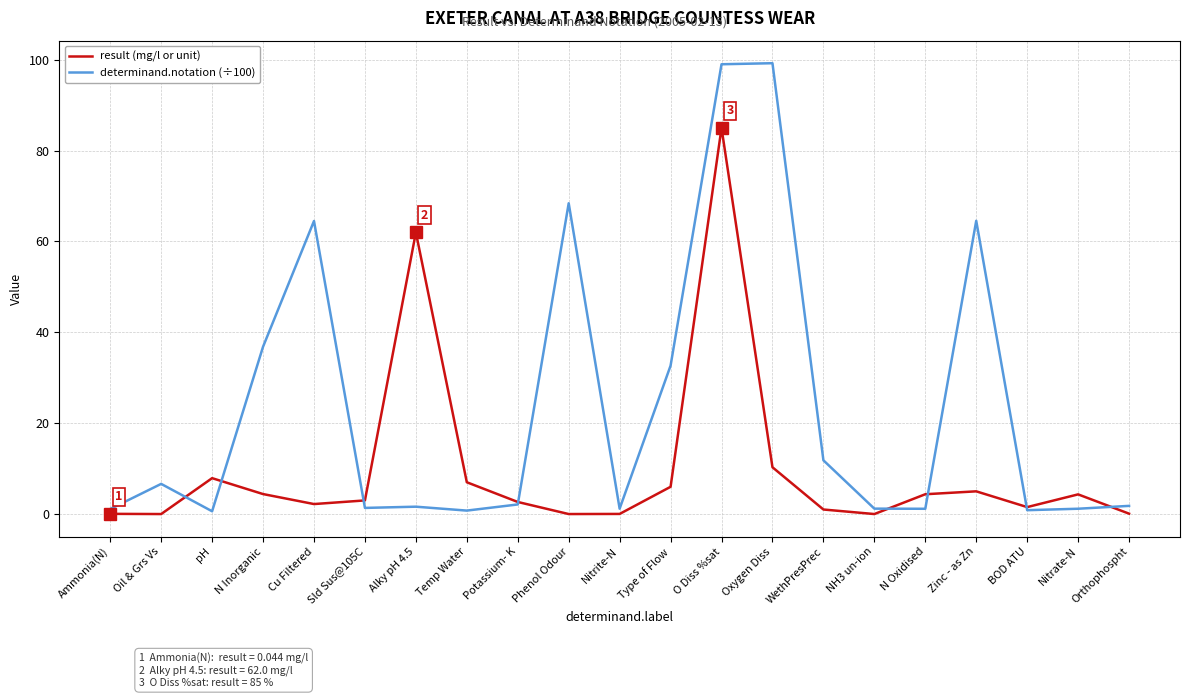

What is the maximum value for result (mg/l or unit)?

85.0